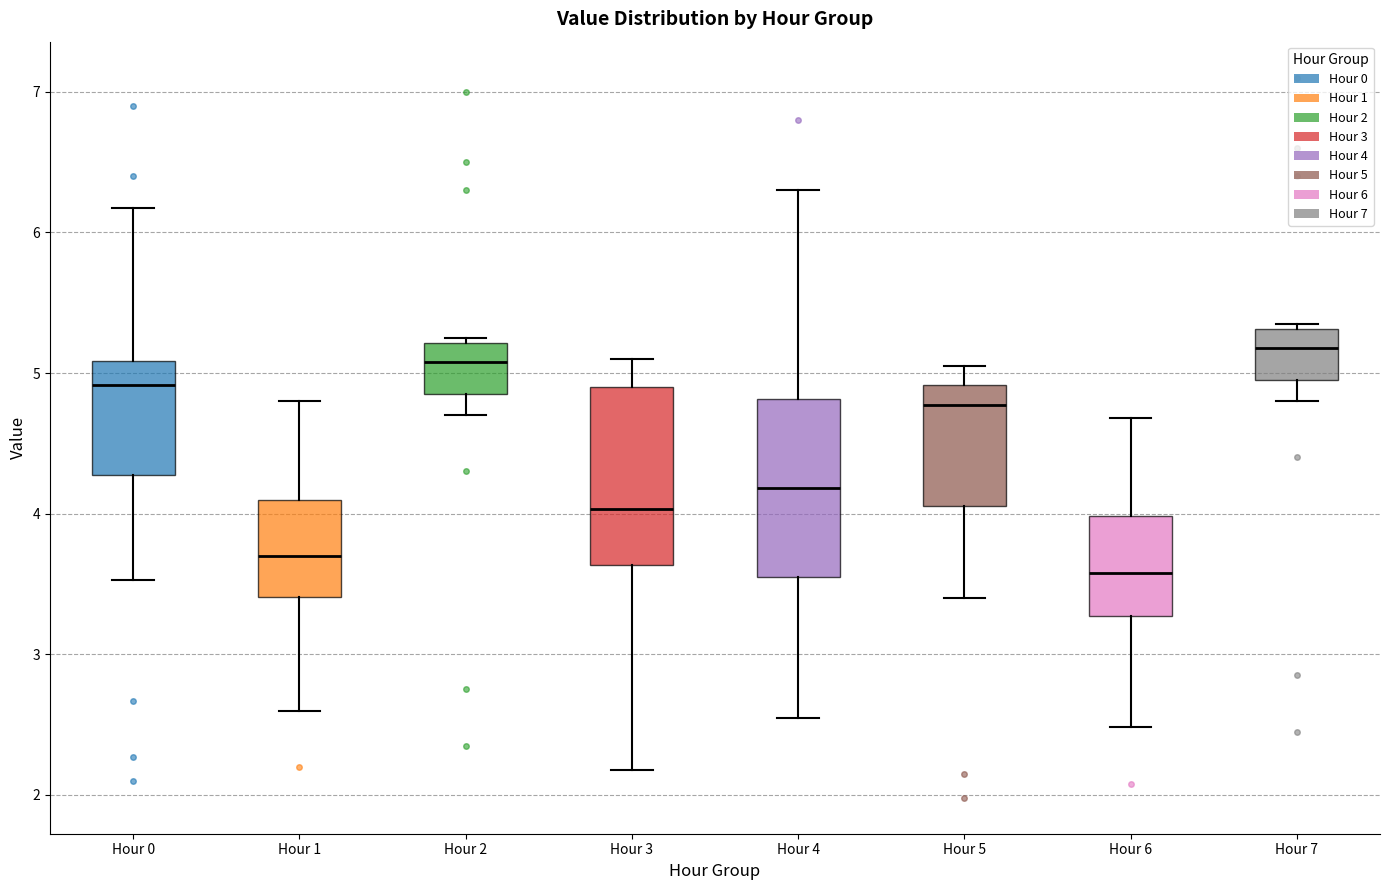

Reading left to right, read every box against the y-axis: the position of its median line, the range the box covers, and the ends of its whiskers. The values are not printed on the chart, so give them approximately, as read against the axis.

Hour 0: median 4.9, box 4.3 to 5.1, whiskers 3.5 to 6.2
Hour 1: median 3.7, box 3.4 to 4.1, whiskers 2.6 to 4.8
Hour 2: median 5.1, box 4.9 to 5.2, whiskers 4.7 to 5.3
Hour 3: median 4.0, box 3.6 to 4.9, whiskers 2.2 to 5.1
Hour 4: median 4.2, box 3.6 to 4.8, whiskers 2.6 to 6.3
Hour 5: median 4.8, box 4.1 to 4.9, whiskers 3.4 to 5.1
Hour 6: median 3.6, box 3.3 to 4.0, whiskers 2.5 to 4.7
Hour 7: median 5.2, box 5.0 to 5.3, whiskers 4.8 to 5.4